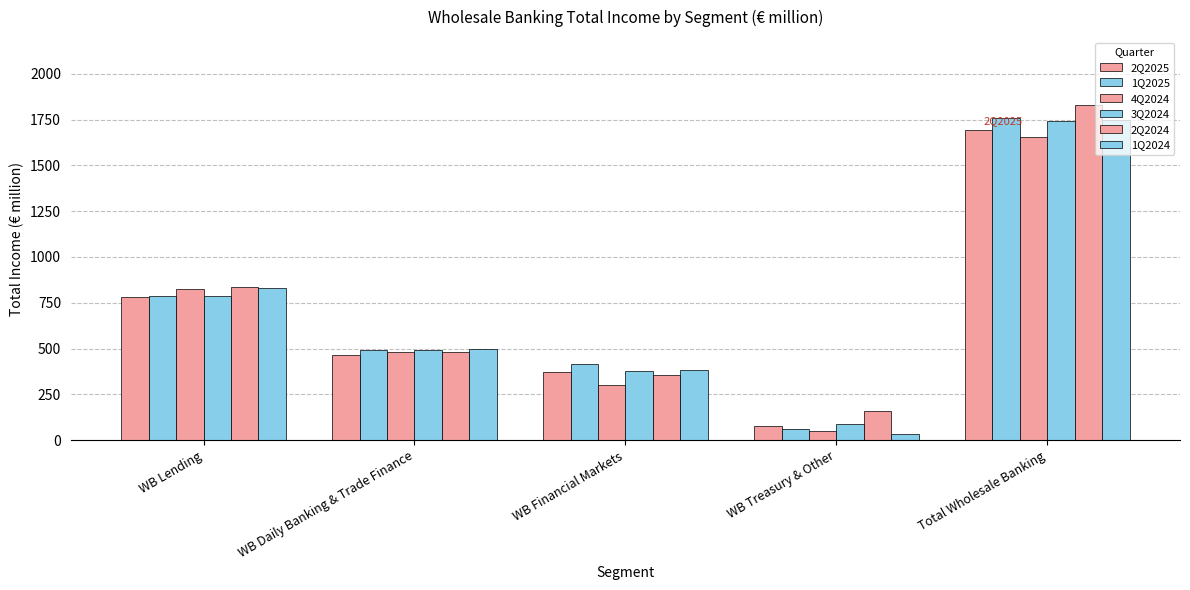

How many bars are there in total?

30